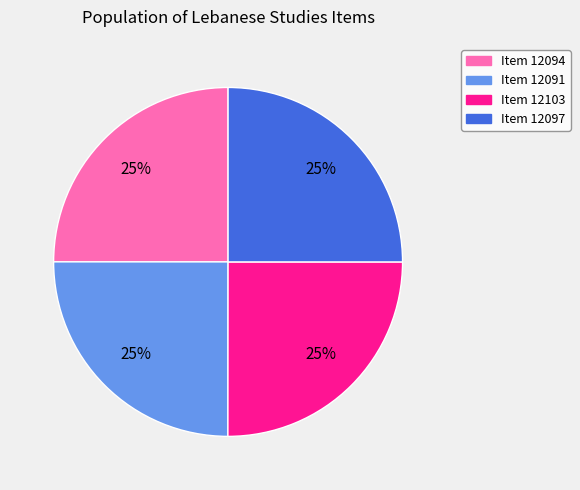

To the nearest percent, what percentage of the pie is Item 12091?

25%